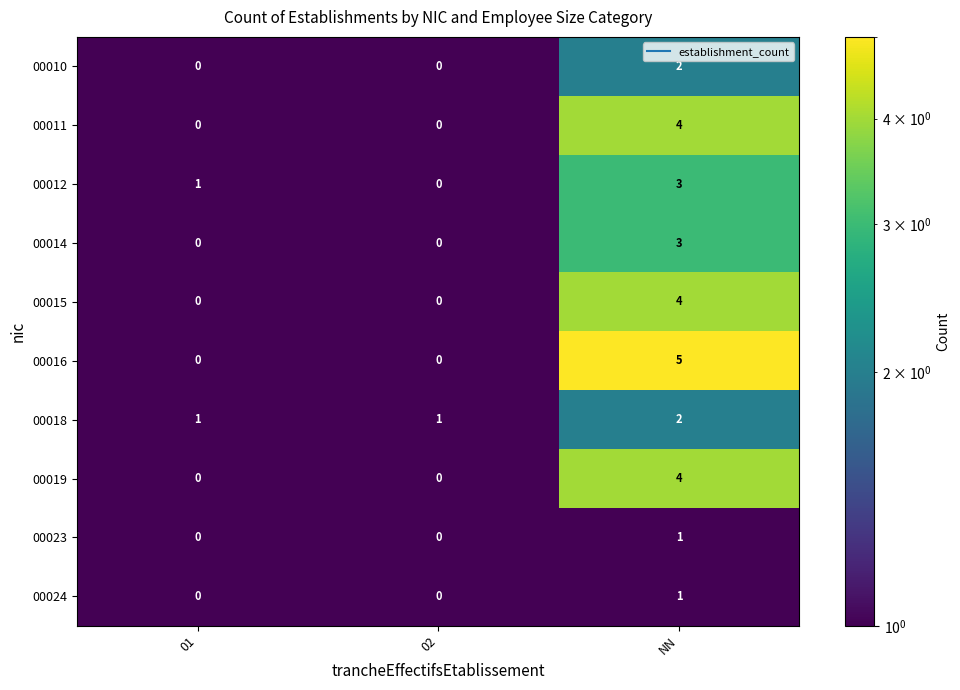

How many series are shown in this chart?

10